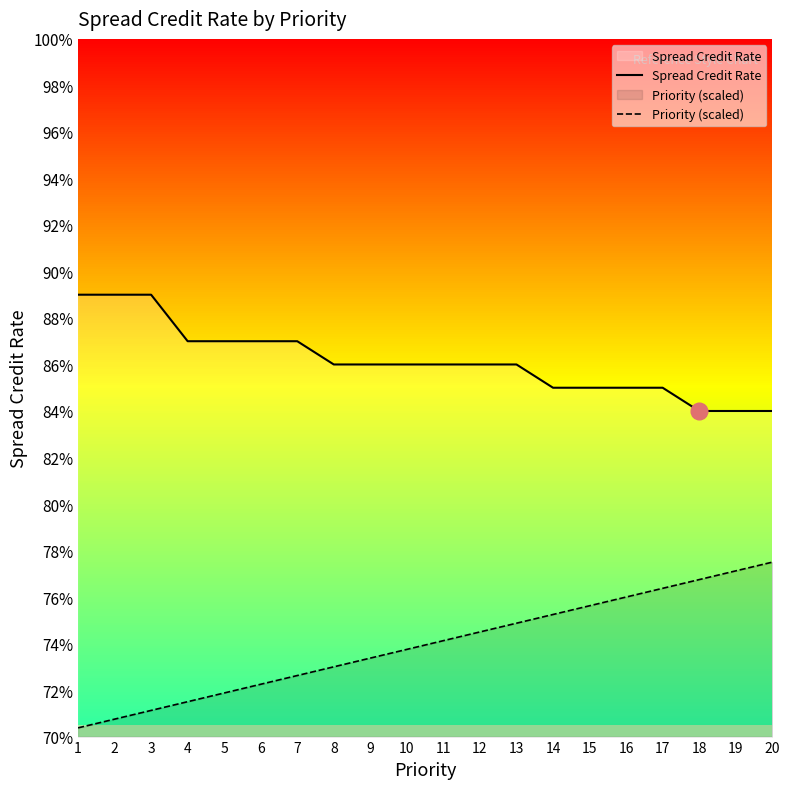

Which series has the largest total across all categories?

Spread Credit Rate